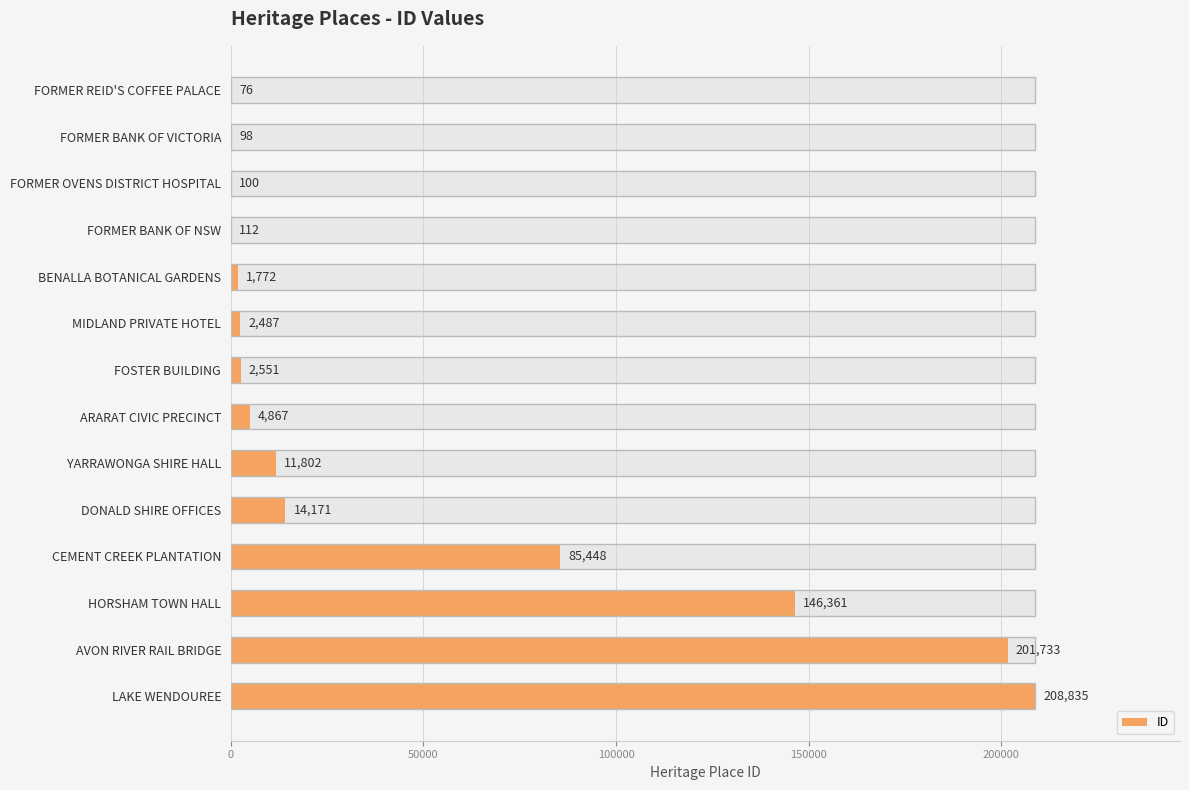

What is the sum of all values?

680413